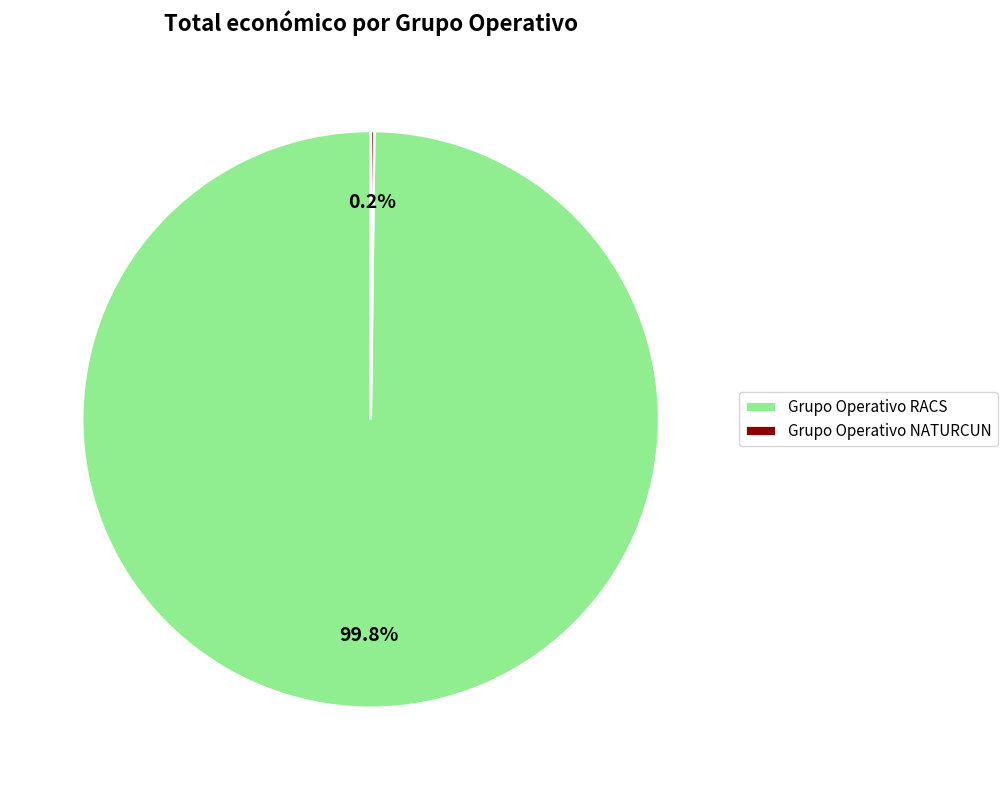

Which slice is the largest?

Grupo Operativo RACS